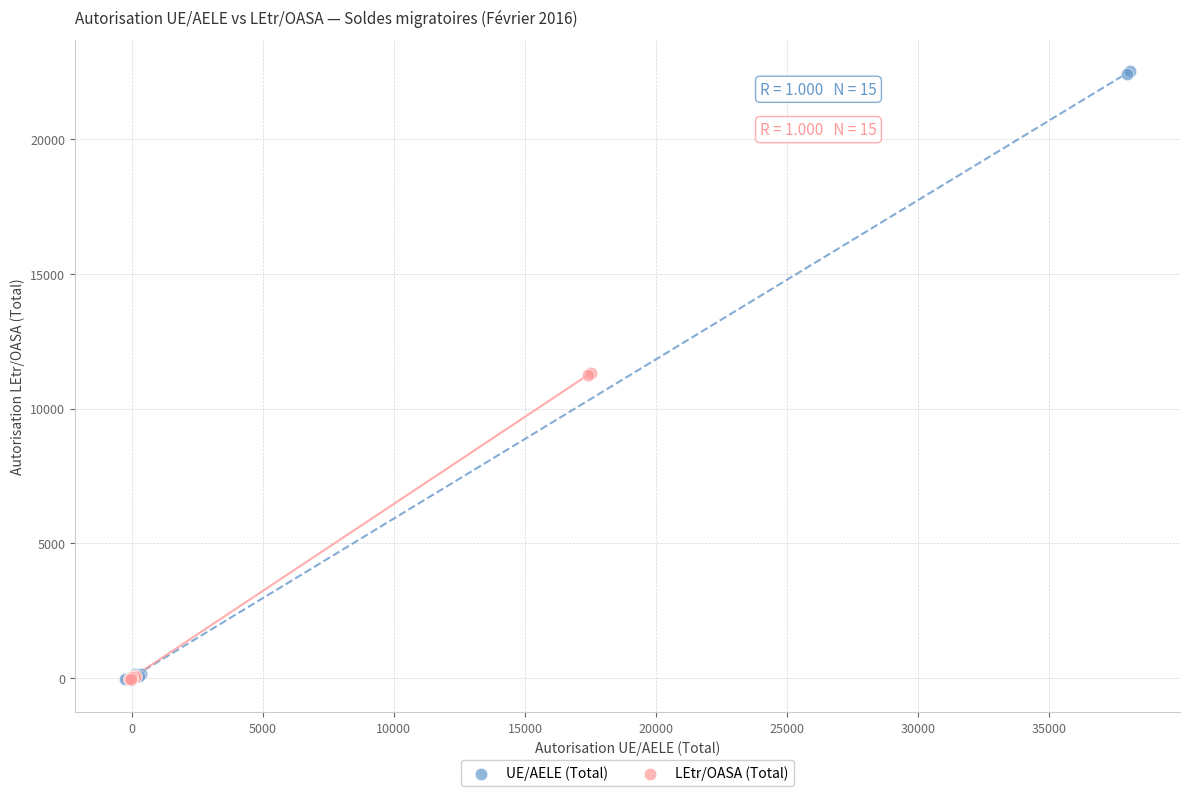

Which series has the largest Y range (max minus min)?

UE/AELE (Total)